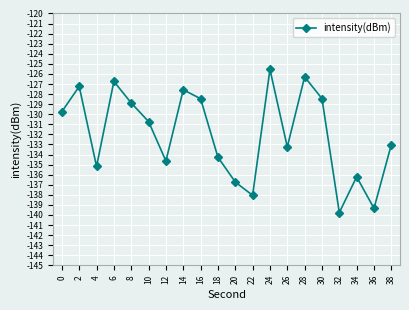

The chart shows a value of -127.6 at 14. True or false?

True